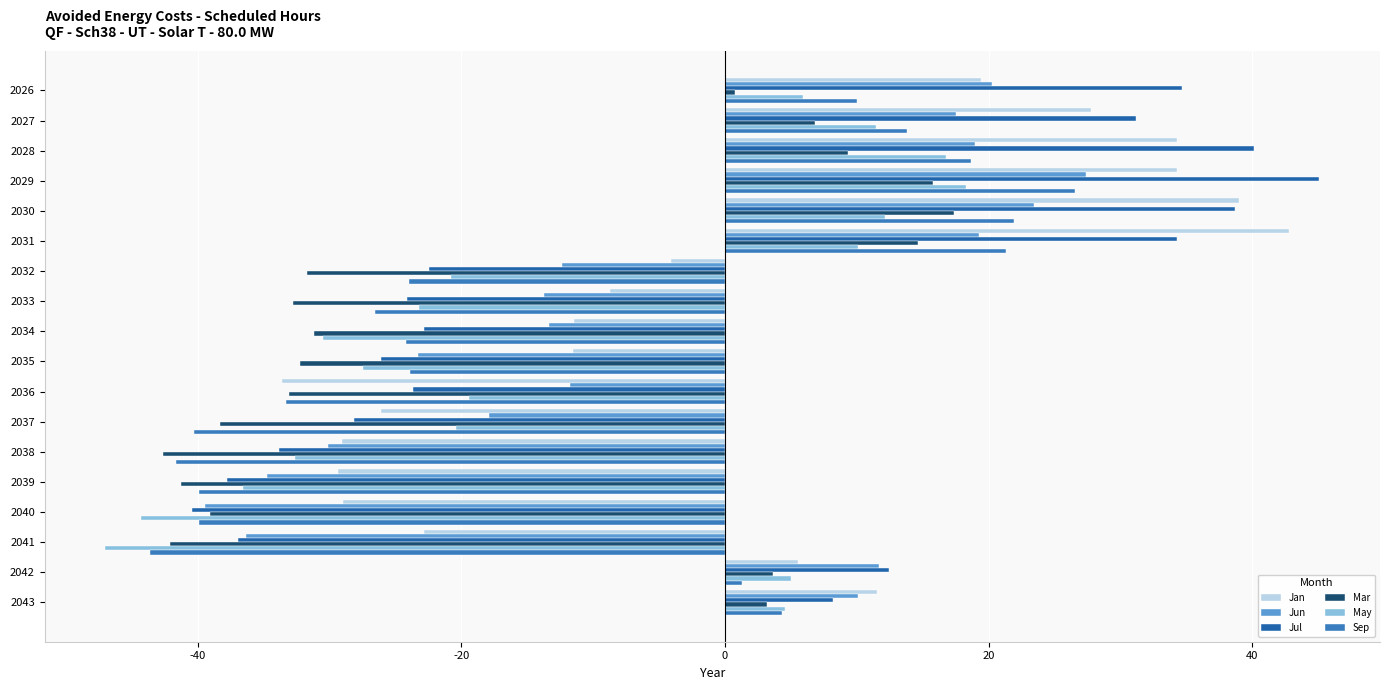

How many categories are shown in the chart?

18